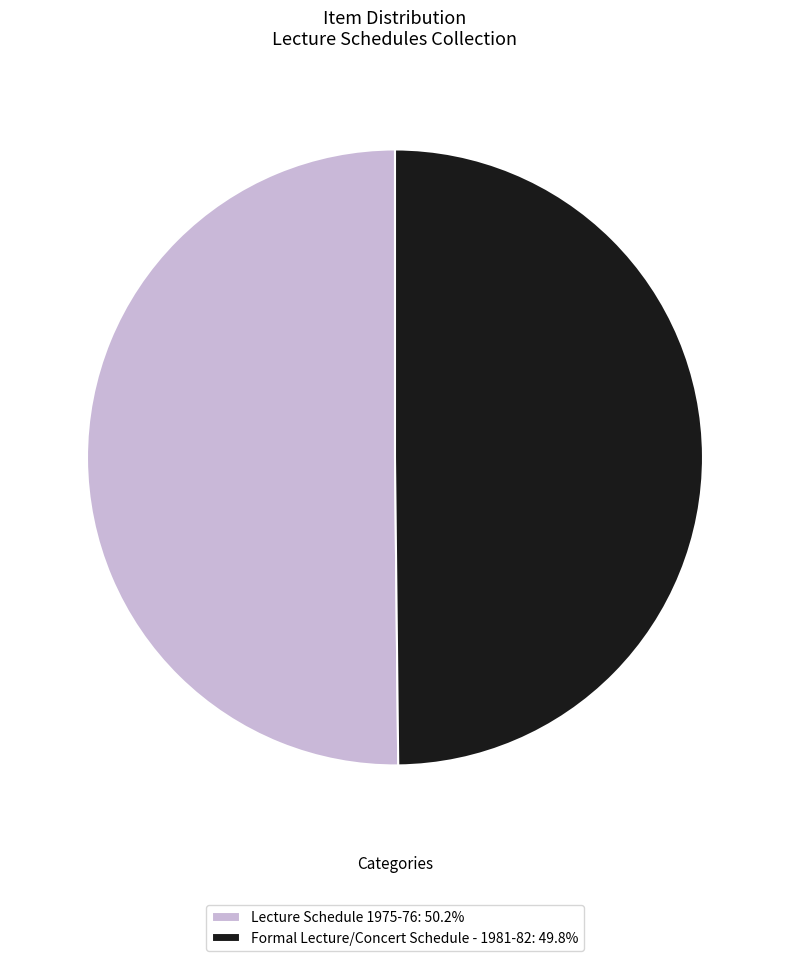

The Lecture Schedule 1975-76 slice represents 50% of the pie. True or false?

True